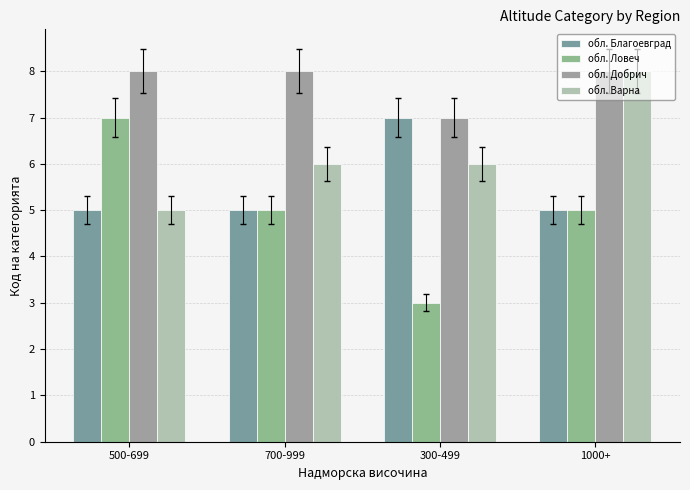

What position from the right is 300-499?

2